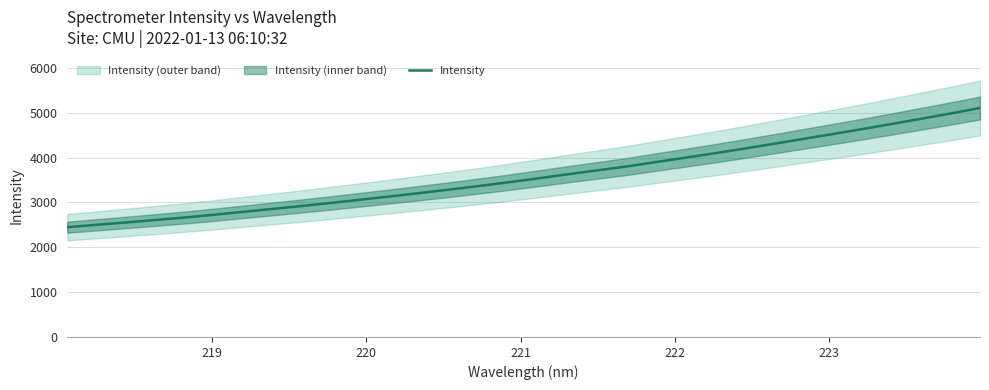

What is the highest value of the Intensity series?

5106.2